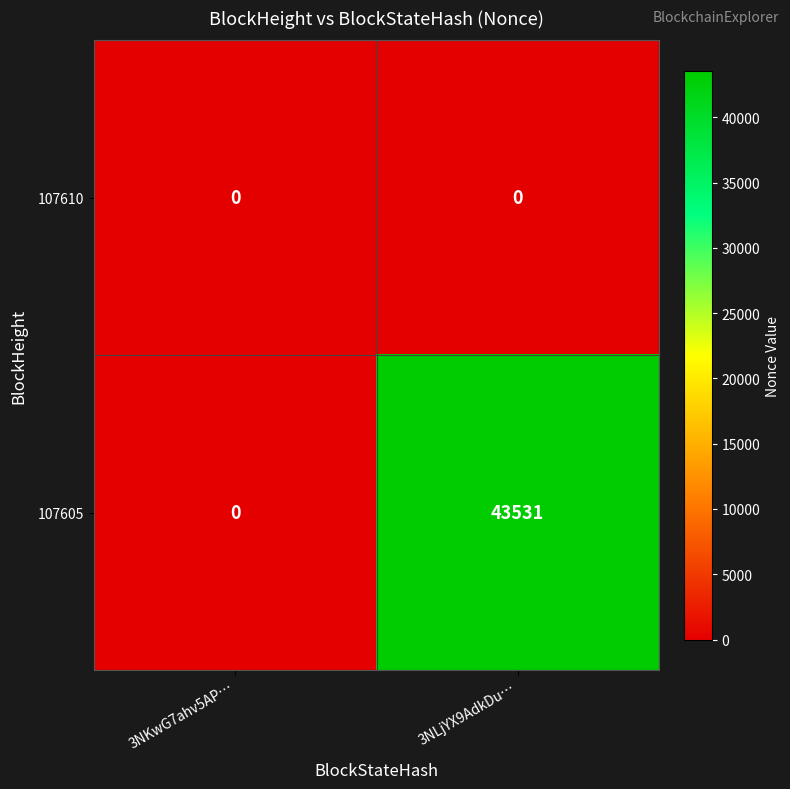

At which category is the sum across all series the highest?

3NLjYX9AdkDu…